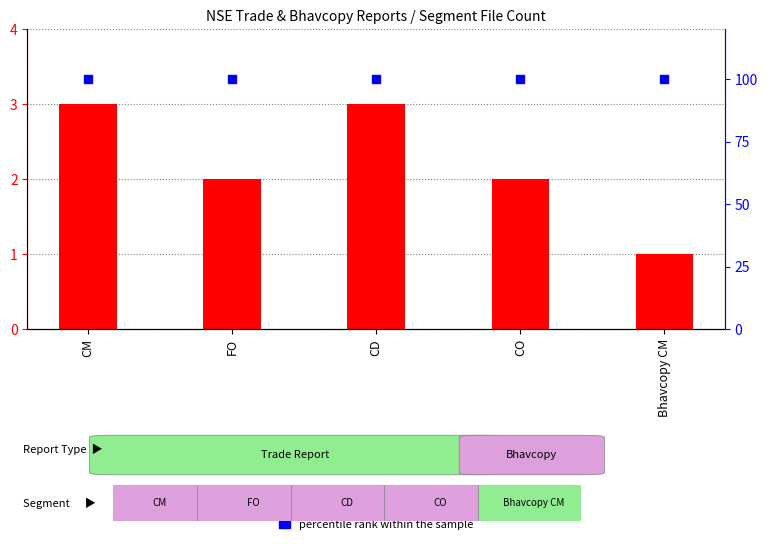

What are all the series names shown in the legend?

count, percentile rank within the sample